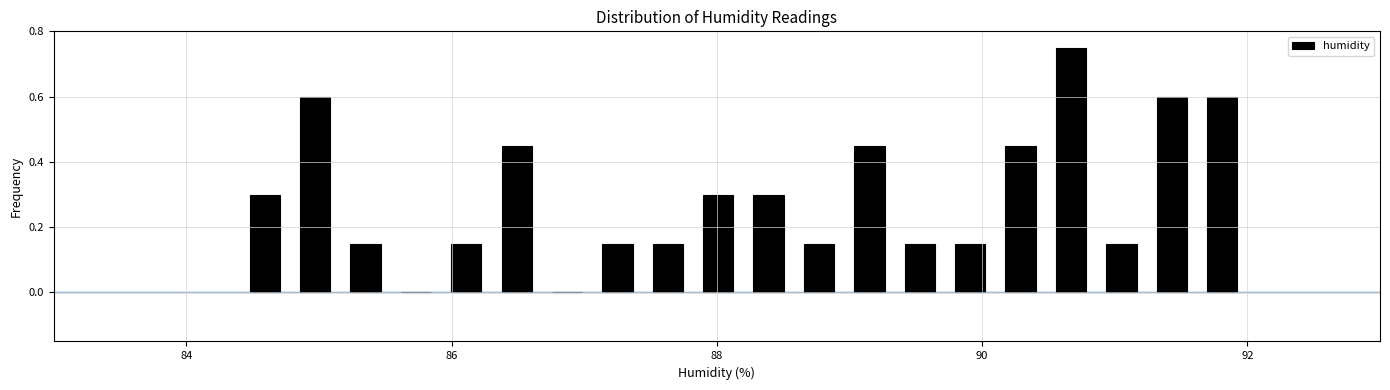

Read against the x-axis, roughly where is the centre of the tallest bar?

90.6